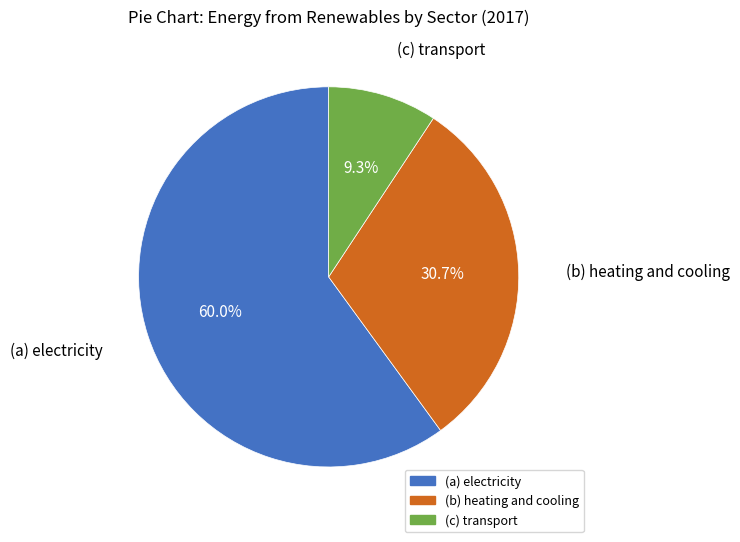

What is the majority slice?

(a) electricity